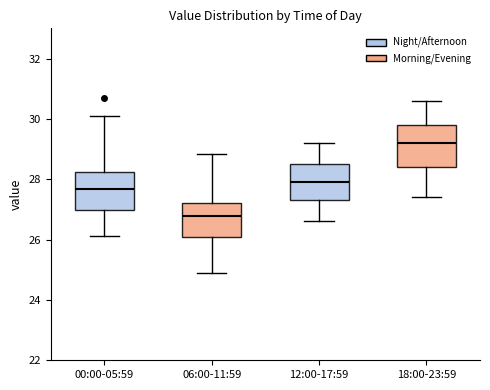

Which box has the highest median line?

18:00-23:59